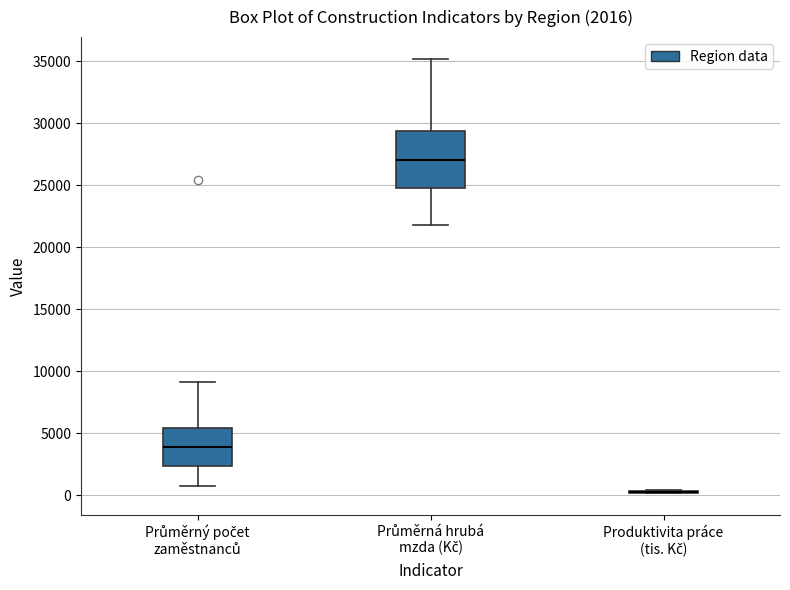

Comparing the boxes themselves (not the whiskers), which one is the tallest?

Průměrná hrubá mzda (Kč)